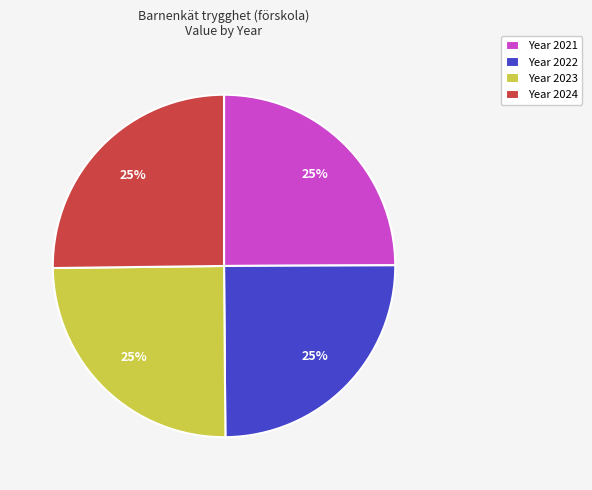

What percentage is the Year 2021 slice, to the nearest percent?

25%